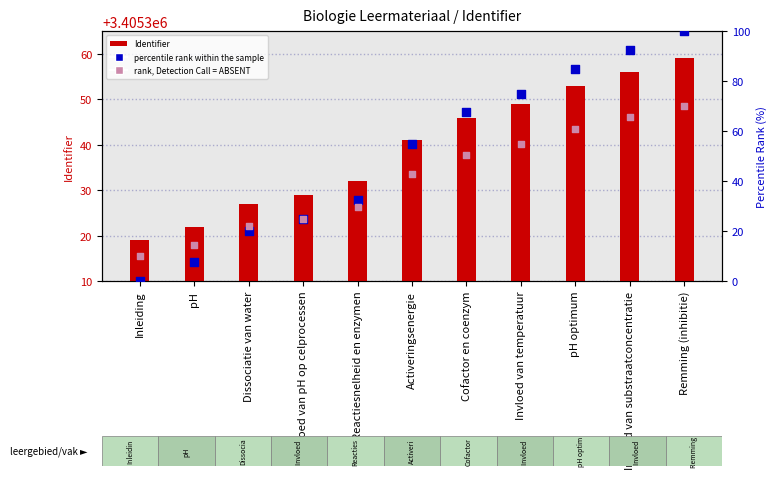

Which series contains the lowest Y value?

percentile rank within the sample